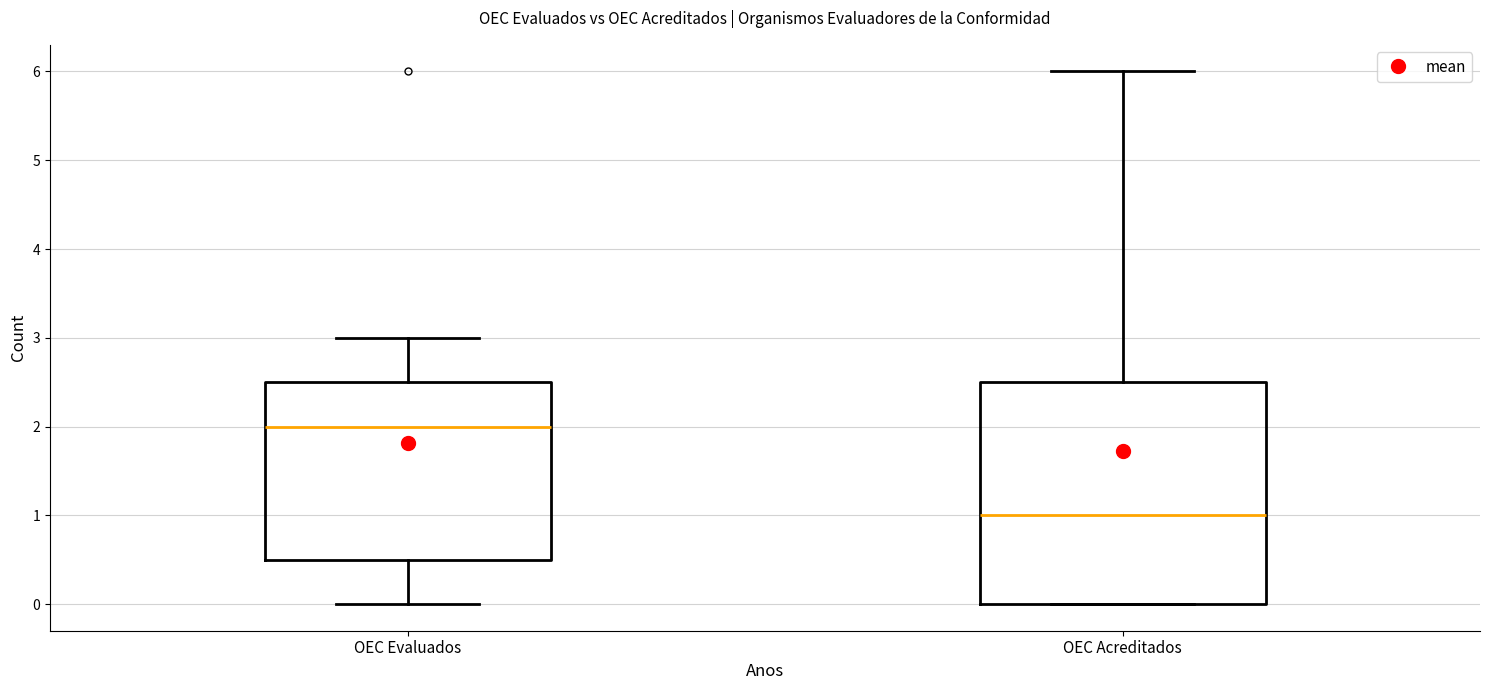

Reading left to right, read every box against the y-axis: the position of its median line, the range the box covers, and the ends of its whiskers. The values are not printed on the chart, so give them approximately, as read against the axis.

OEC Evaluados: median 2.0, box 0.5 to 2.5, whiskers 0.0 to 3.0
OEC Acreditados: median 1.0, box 0.0 to 2.5, whiskers 0.0 to 6.0